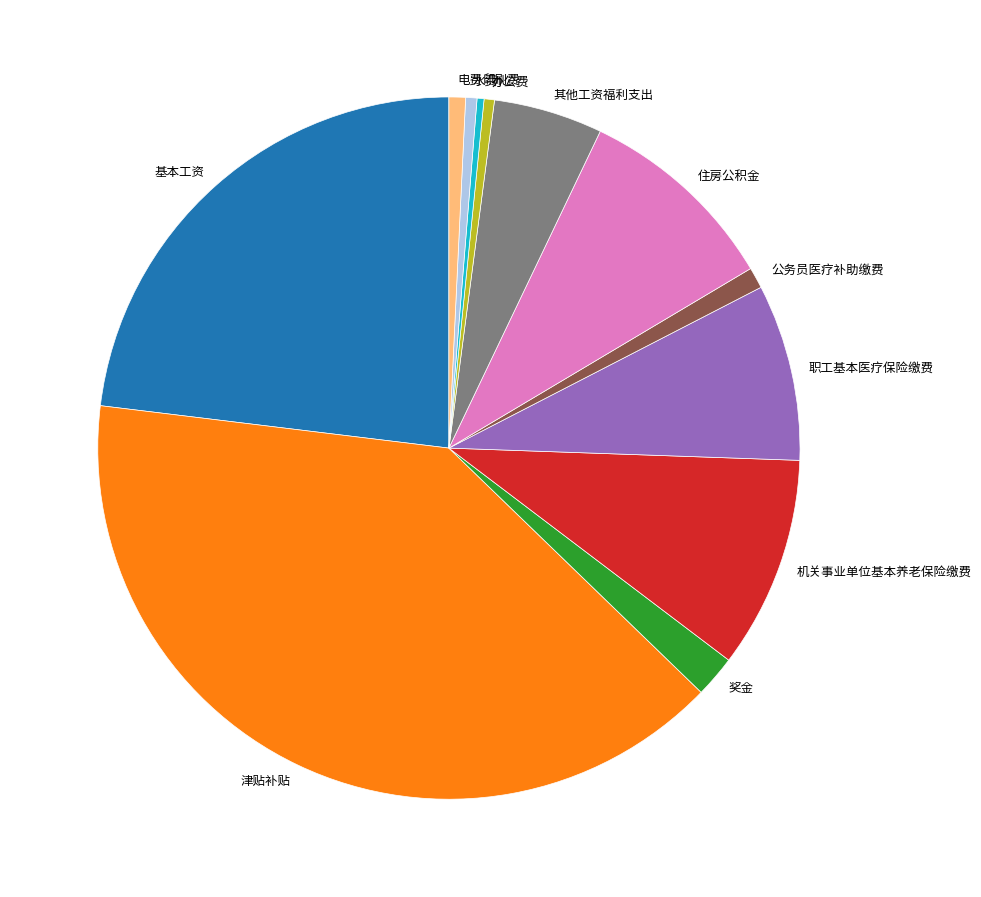

Count the number of slices in the pie.

12